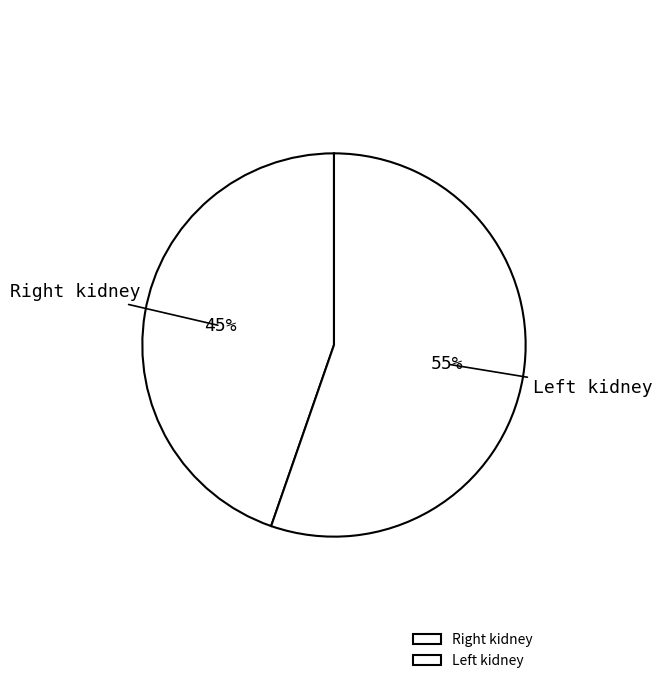

How many slices are in this pie chart?

2